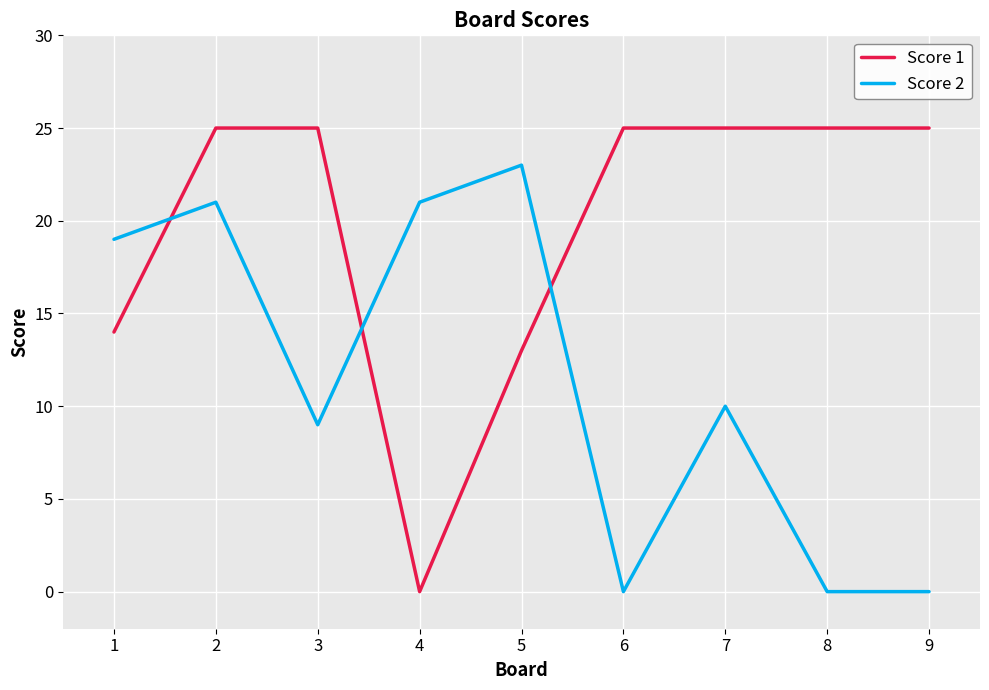

Which series has the largest range (max minus min)?

Score 1